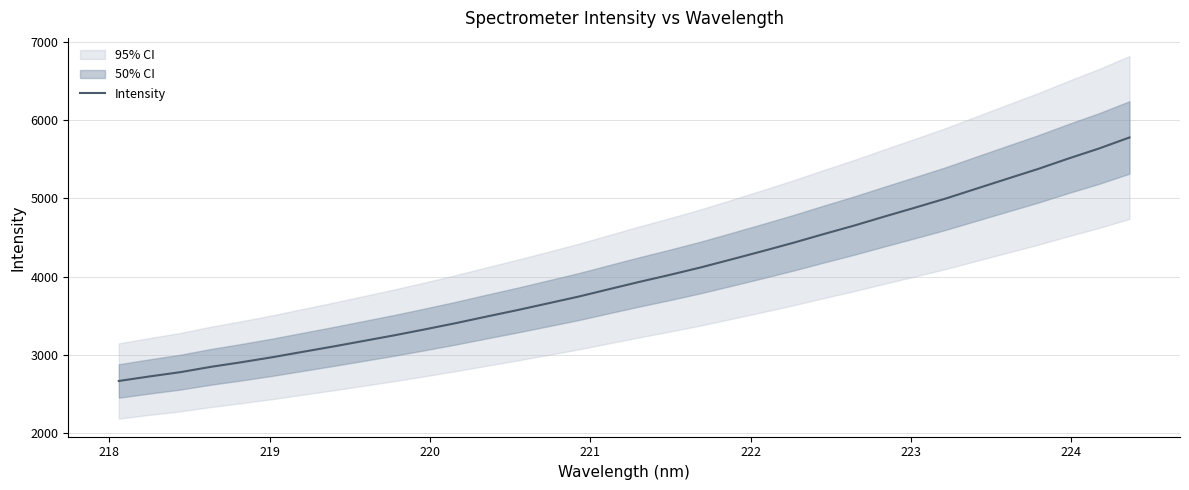

What is the minimum value for Intensity?

2668.4